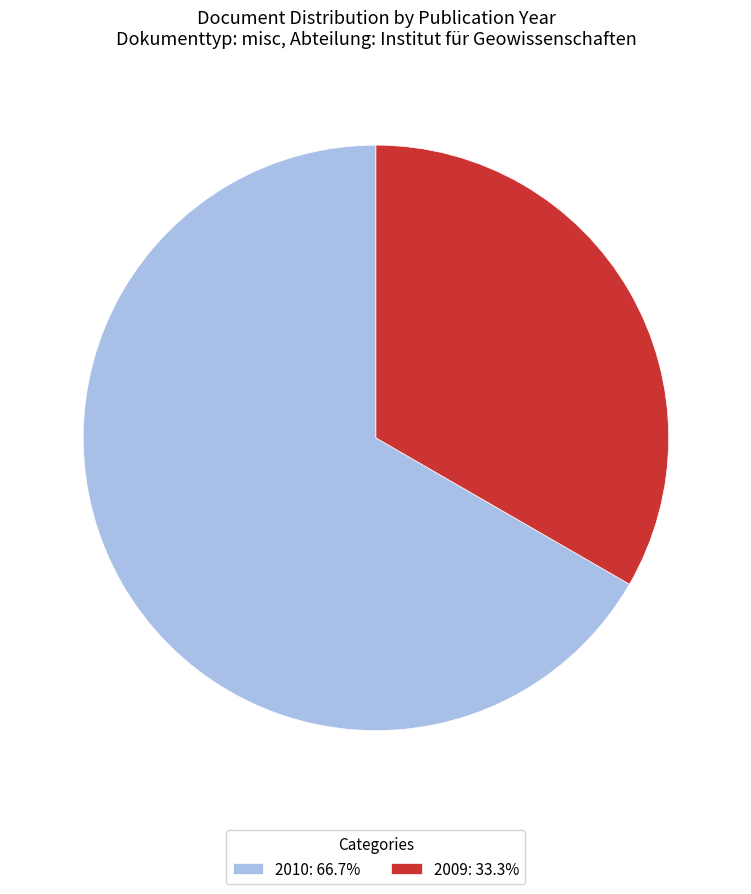

Combined, do 2010: 66.7% and 2009: 33.3% account for over 50%?

Yes